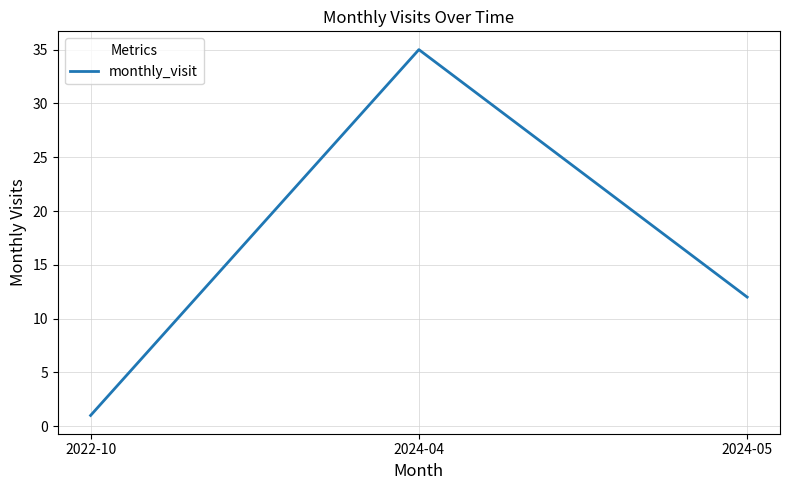

What is the sum of the values at 2024-04 and 2022-10?

36